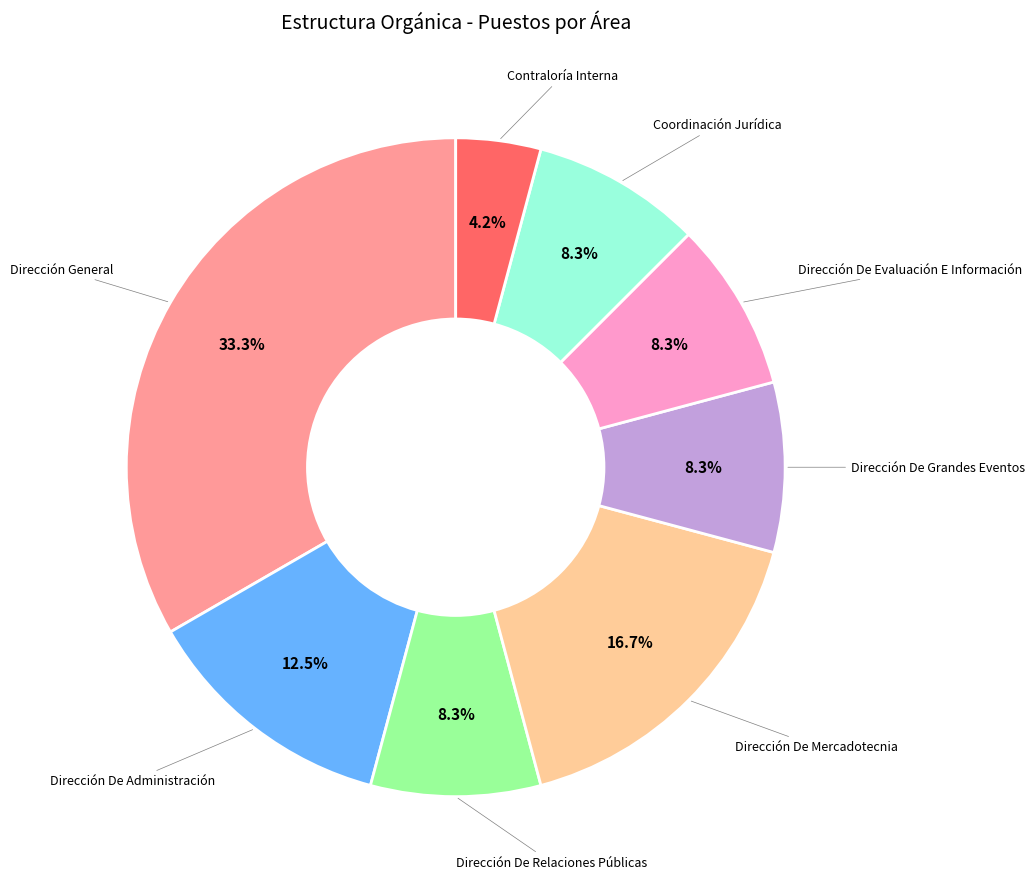

To the nearest percent, what is the difference between the Contraloría Interna and Dirección De Evaluación E Información slice percentages?

4%